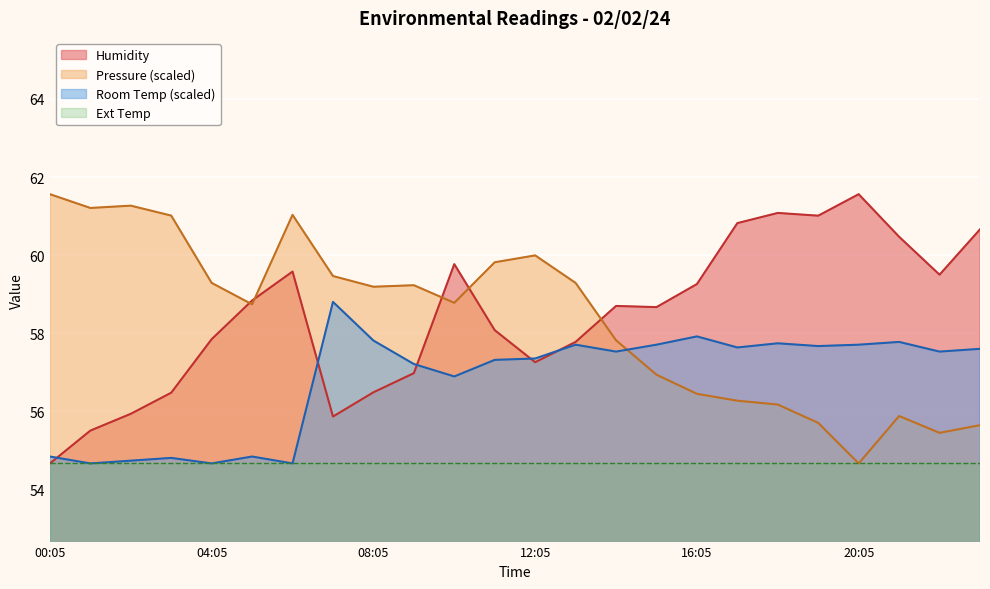

At which label does Room Temp reach its peak?

07:05